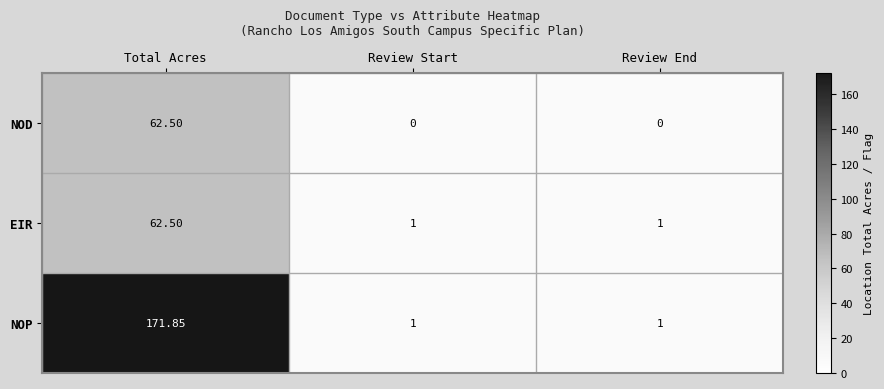

What is the difference between the highest and lowest values at Review Start?

1.0